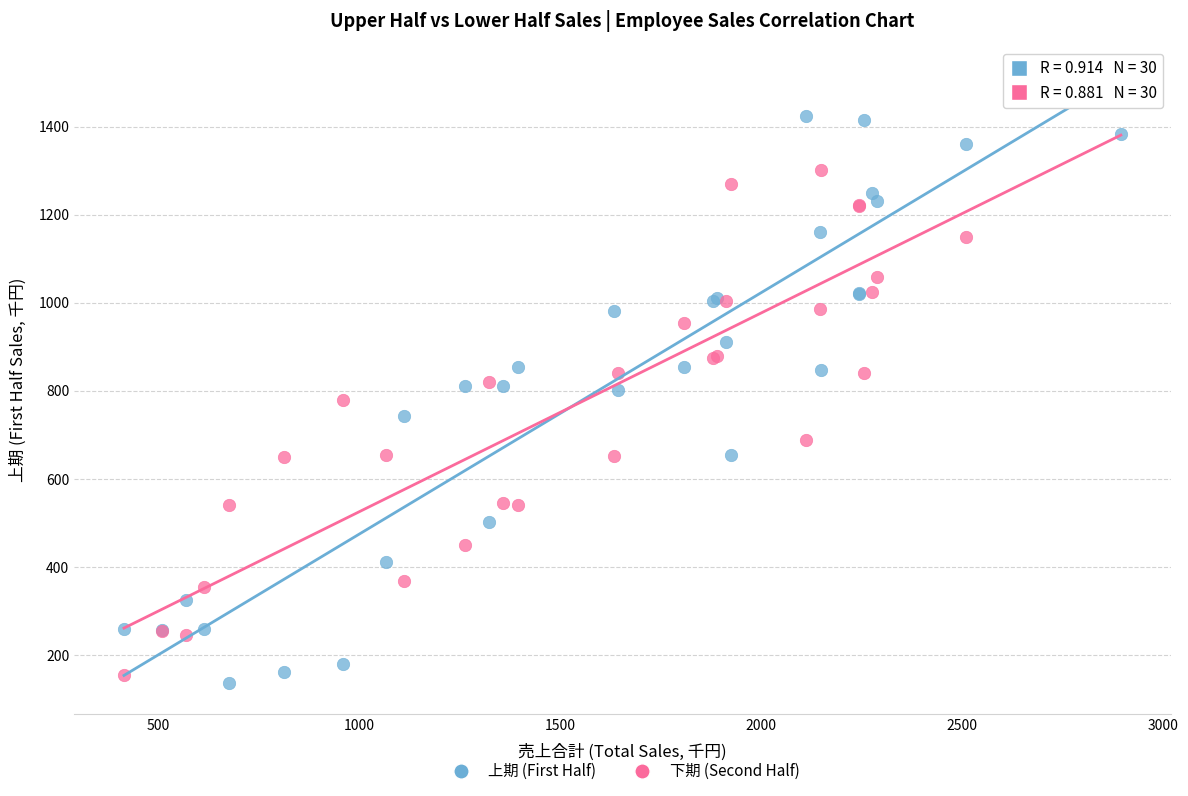

What are all the series names shown in the legend?

上期 (First Half), 下期 (Second Half)